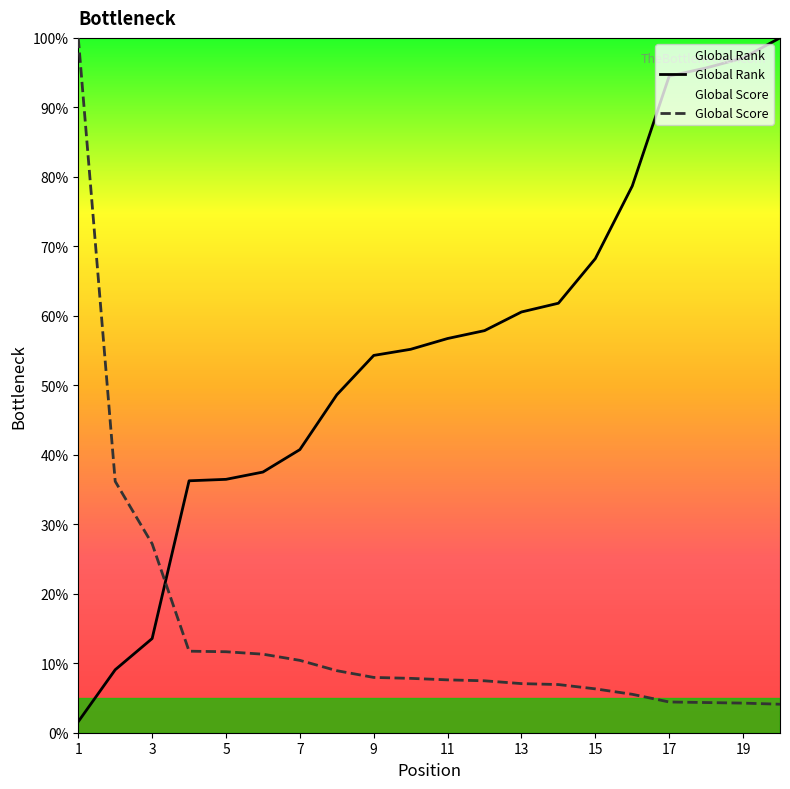

Reading left to right, transcribe all the data shown in this chart.

Global Rank: 1=1.6	2=9.1	3=13.6	4=36.3	5=36.5	6=37.5	7=40.7	8=48.6	9=54.3	10=55.2	11=56.7	12=57.9	13=60.6	14=61.8	15=68.2	16=78.7	17=94.5	18=95.7	19=97.1	20=100.0
Global Score: 1=100.0	2=36.2	3=27.2	4=11.7	5=11.7	6=11.3	7=10.4	8=8.9	9=8.0	10=7.8	11=7.6	12=7.5	13=7.1	14=6.9	15=6.3	16=5.5	17=4.4	18=4.3	19=4.3	20=4.1